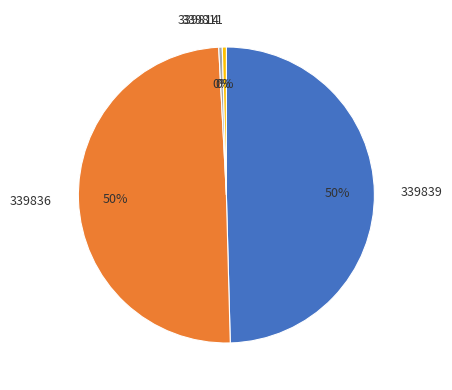

To the nearest percent, what percentage of the pie is 339839?

50%